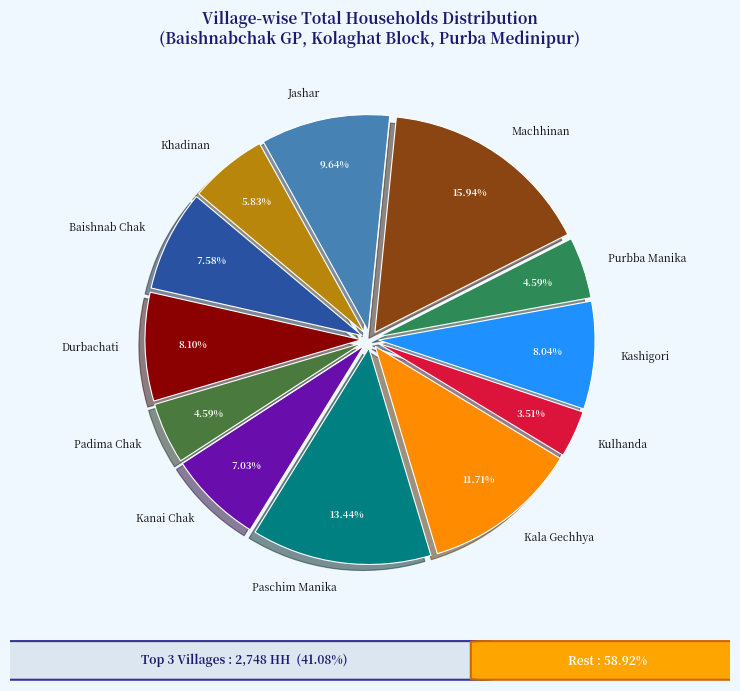

Which has a higher value, Kulhanda or Baishnab Chak?

Baishnab Chak